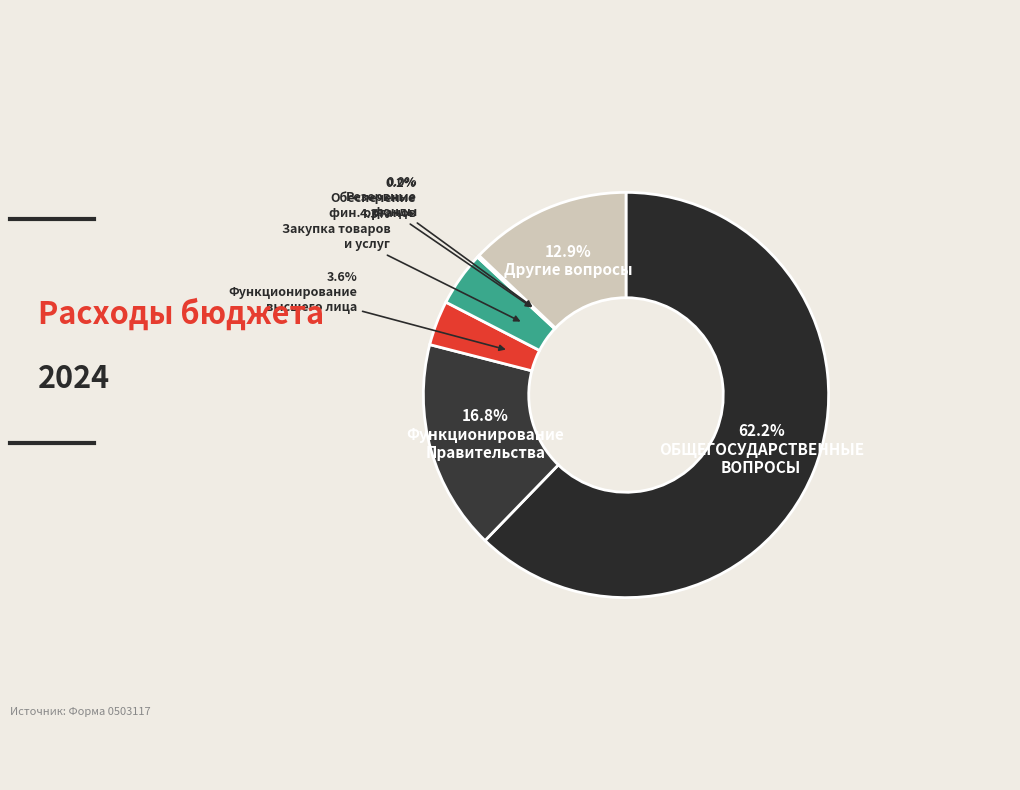

Which slice represents more than half of the pie?

ОБЩЕГОСУДАРСТВЕННЫЕ ВОПРОСЫ